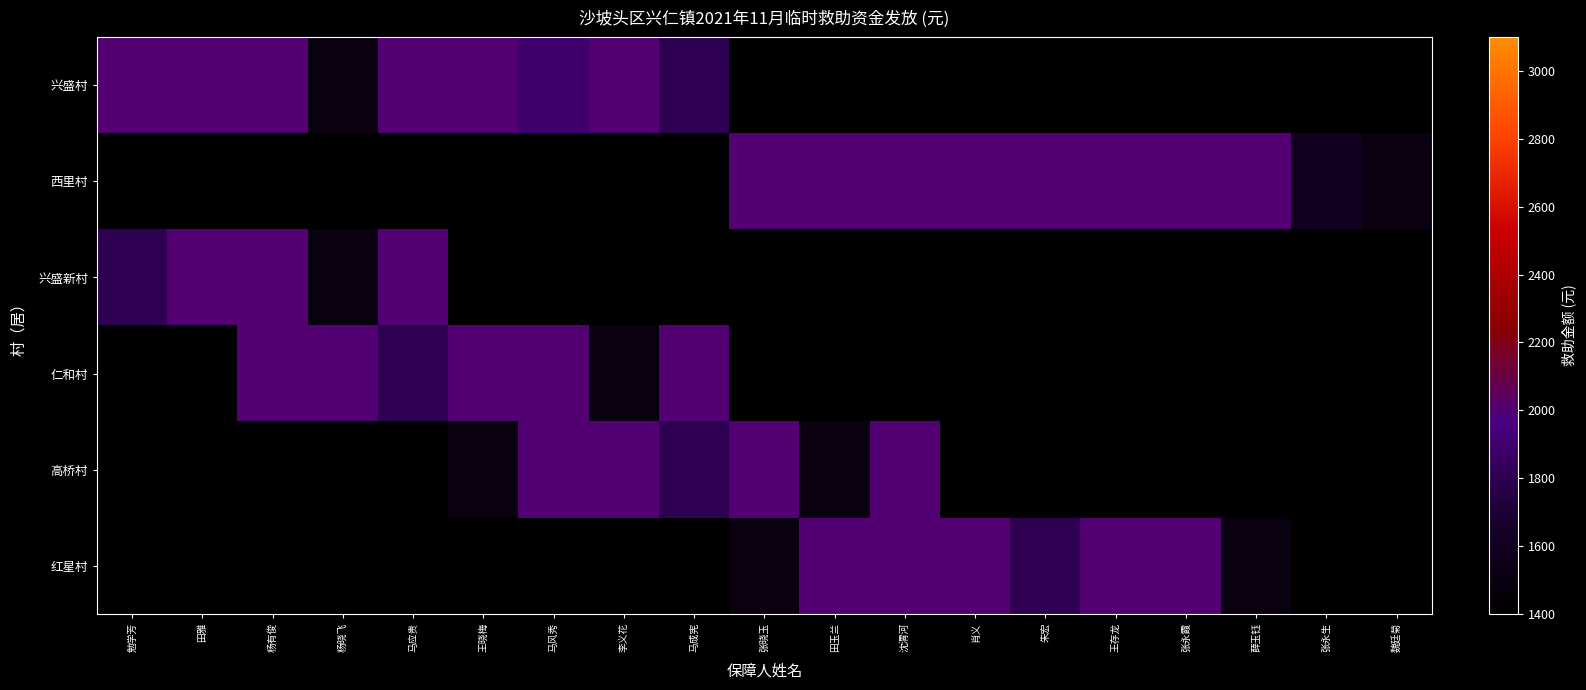

At how many categories does at least one series exceed 1812?

17